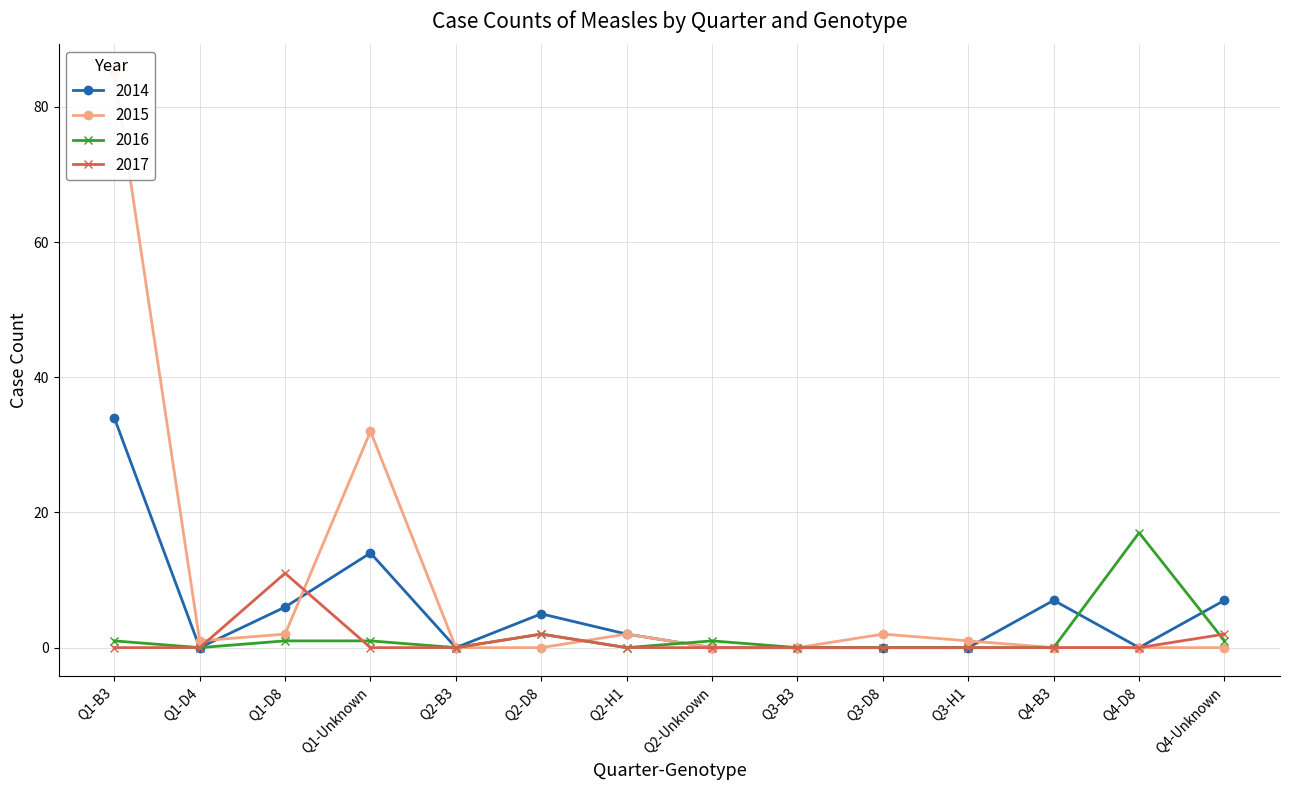

At which category does 2016 reach its first local peak?

Q2-D8